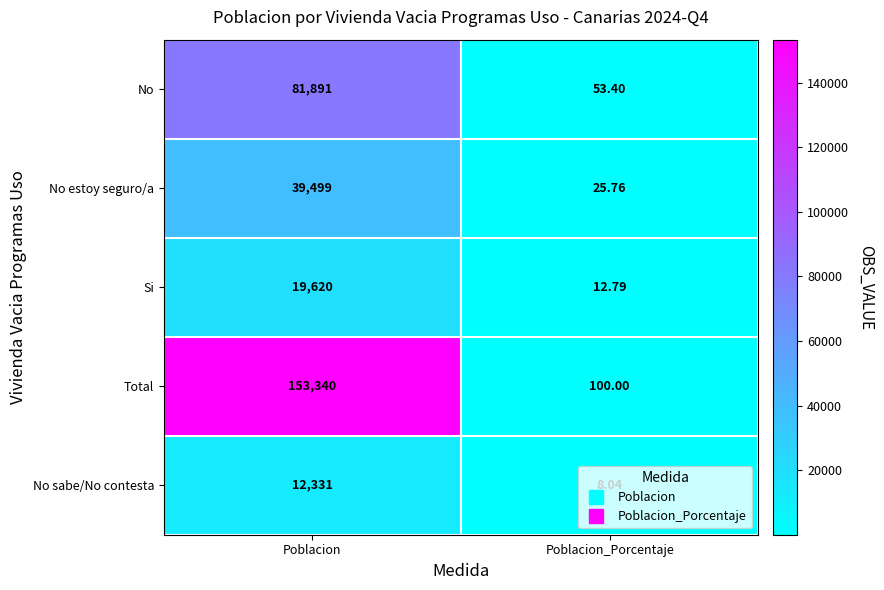

Rank the series by their maximum value, from lowest to highest.

No sabe/No contesta, Si, No estoy seguro/a, No, Total